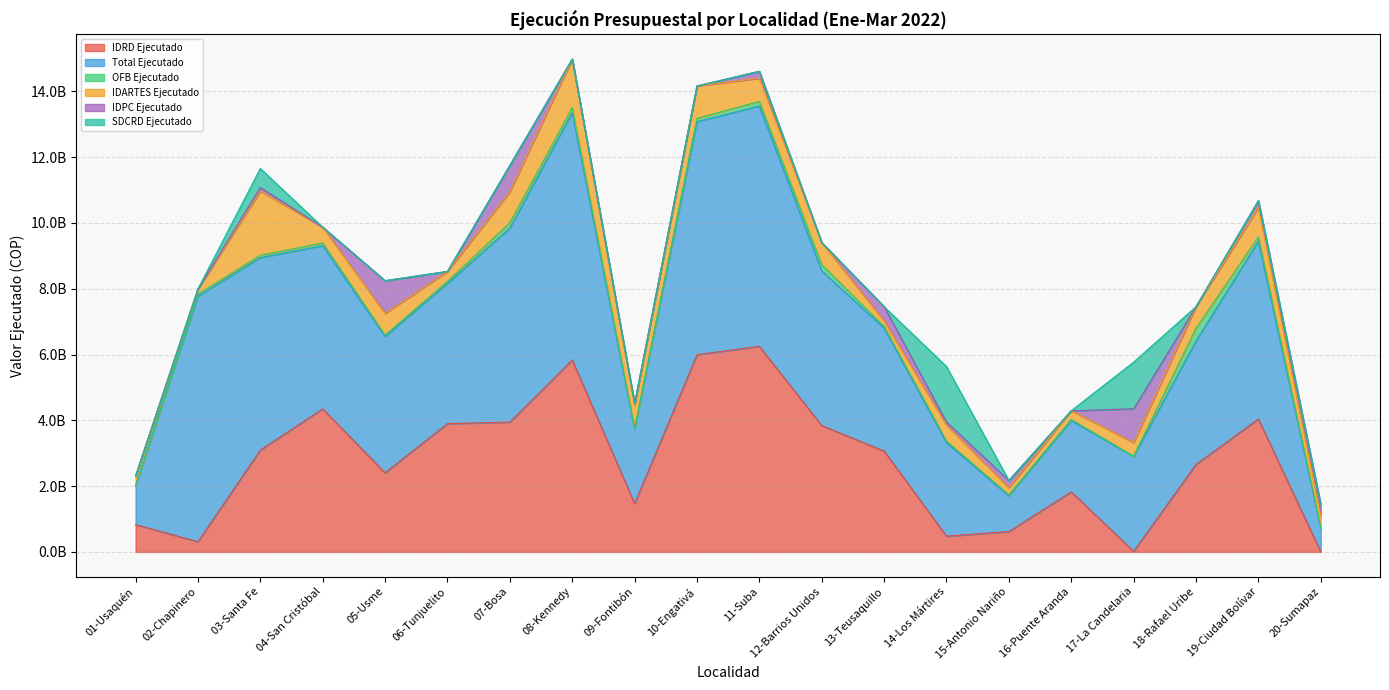

What is the difference between the highest and lowest values at 11-Suba?

7303770322